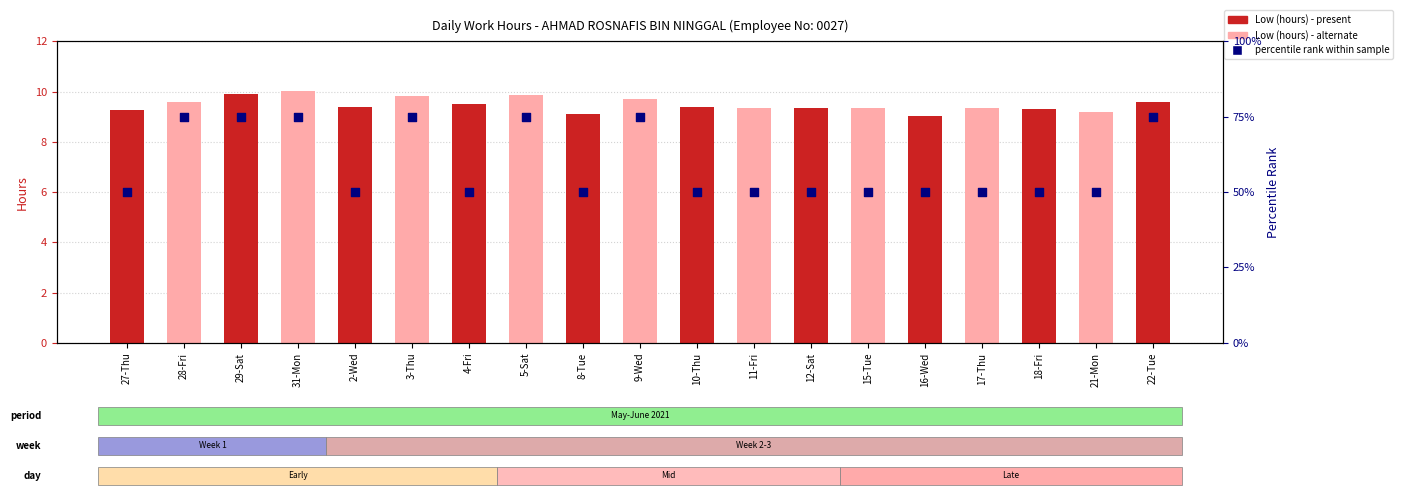

Which series has the largest Y range (max minus min)?

percentile rank